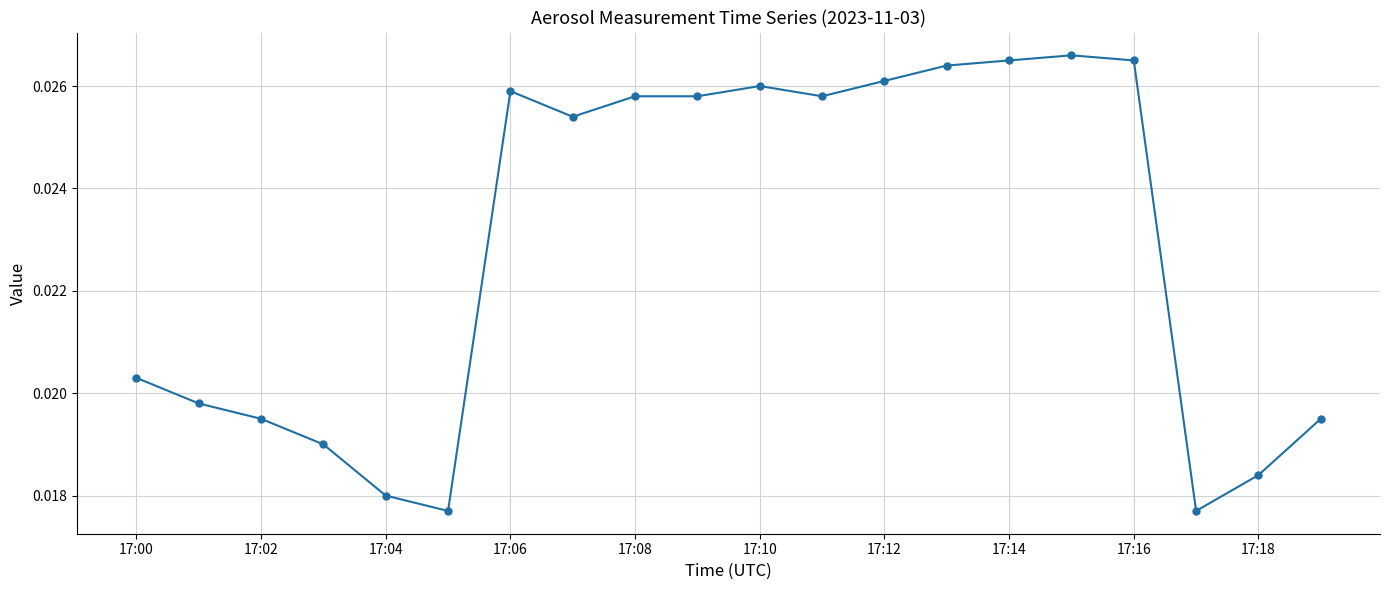

Count the values in the range 0 to 1.

20